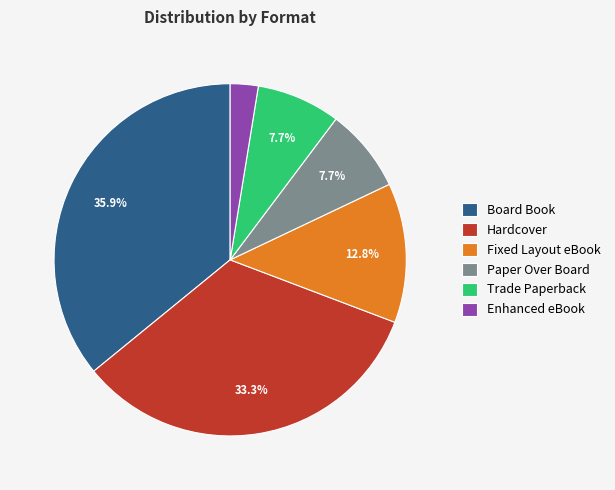

Count the number of slices in the pie.

6